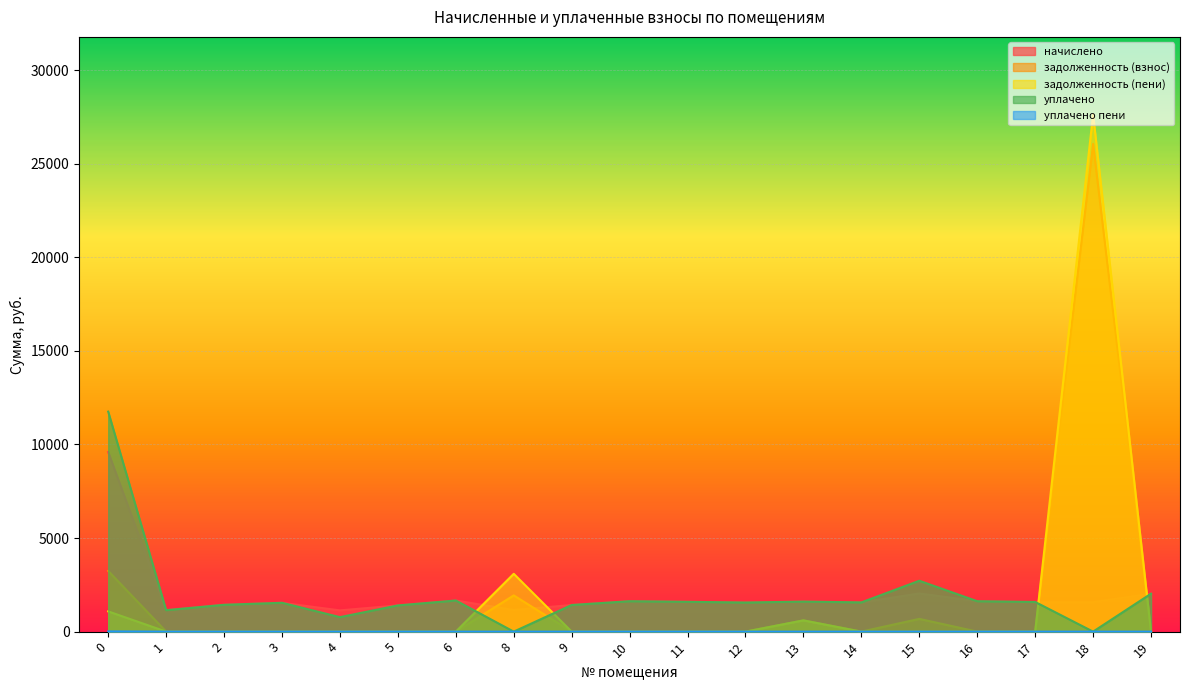

Reading left to right, list all the values displayed in this chart.

начислено: 9593.6	1146.7	1434.2	1541.2	1135.6	1401.1	1662.8	1154.0	1423.2	1626.0	1592.8	1555.9	1603.9	1563.3	2038.9	1626.0	1567.0	1574.3	2027.8
задолженность (взнос): 3241.6	0.0	0.0	0.0	0.0	0.0	0.0	1935.3	0.0	0.0	0.0	0.0	601.1	0.0	679.6	0.0	0.0	26057.2	0.0
задолженность (пени): 1081.2	0.0	0.0	0.0	0.0	0.0	0.0	3089.4	0.0	0.0	0.0	0.0	601.1	0.0	0.0	0.0	0.0	27631.6	0.0
уплачено: 11754.0	1146.7	1434.2	1541.2	773.9	1401.1	1662.8	0.0	1423.2	1626.0	1592.8	1555.9	1603.8	1563.3	2718.6	1626.0	1585.5	0.0	2027.8
уплачено пени: 11.5	0.0	0.0	0.0	0.0	0.0	0.0	0.0	0.0	0.0	0.0	0.0	0.0	0.0	0.0	0.0	0.0	0.0	0.0